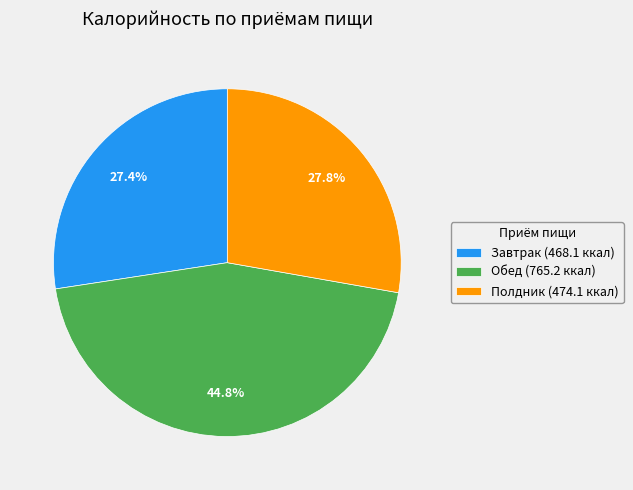

Is Завтрак the majority of the pie?

No